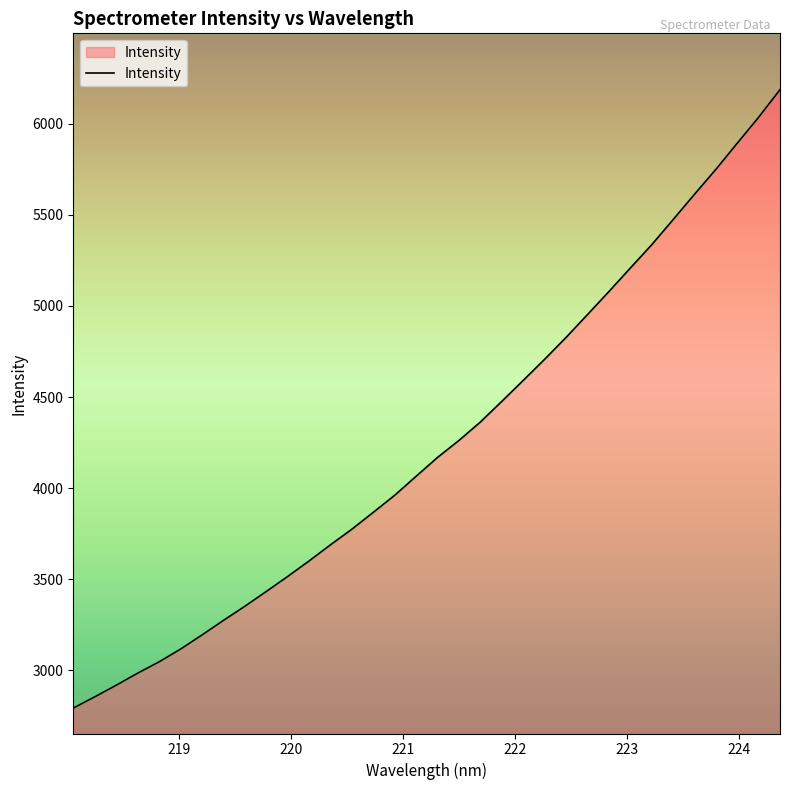

What is the average value?

4245.4